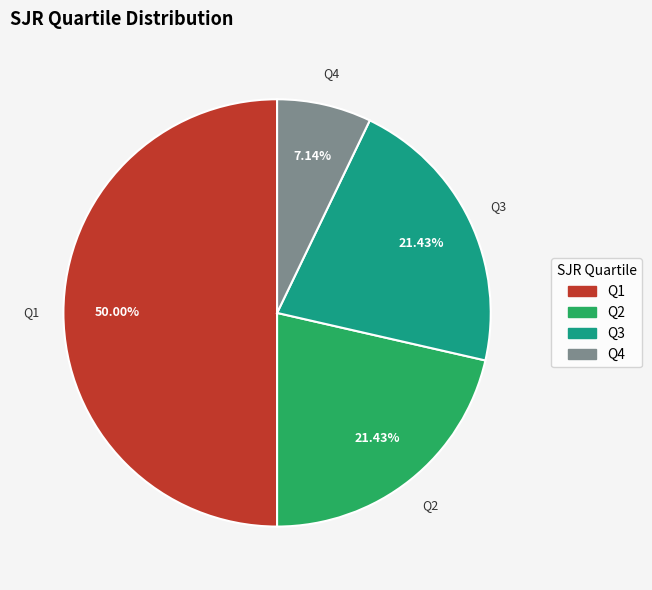

Which category has the biggest portion of the pie?

Q1